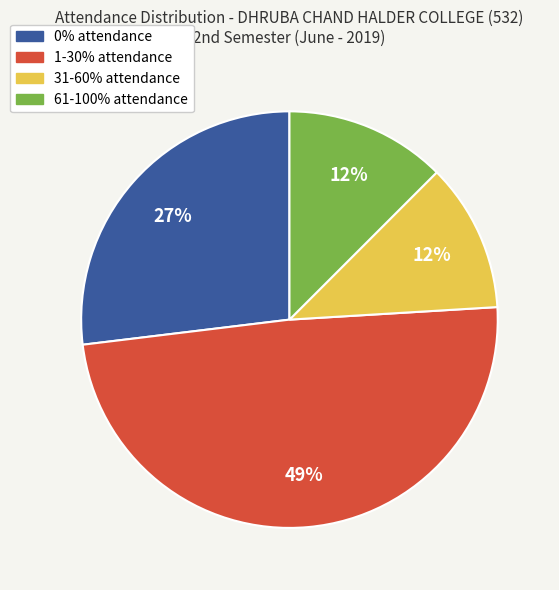

True or false: 31-60% attendance accounts for 22% of the total.

False